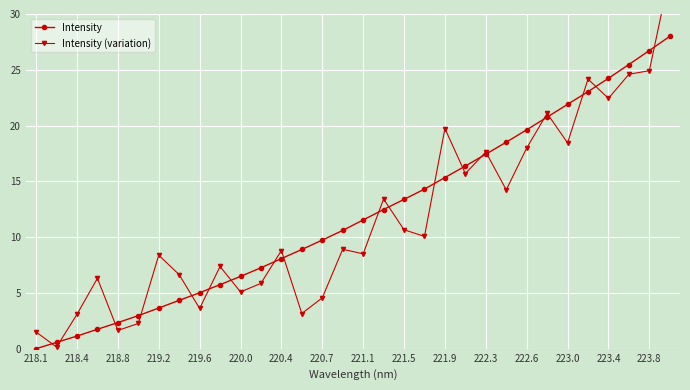

Where does the Intensity series first go above 11?

221.1